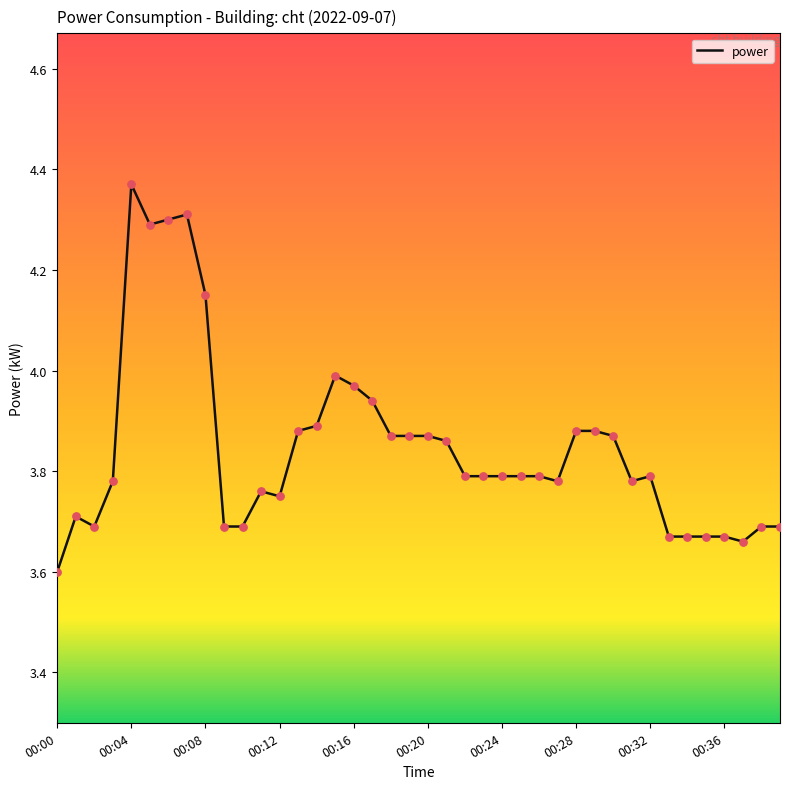

What is the minimum value shown in the chart?

3.6